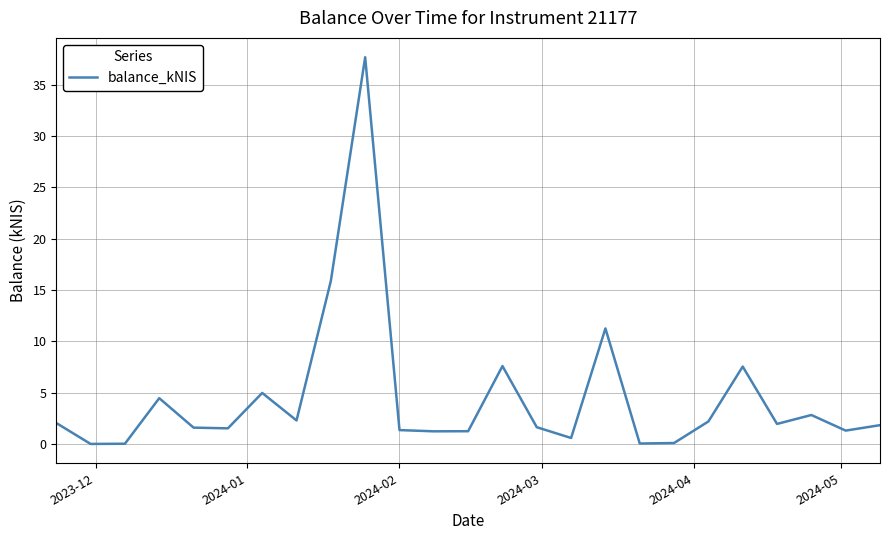

What is the maximum value shown in the chart?

37.7